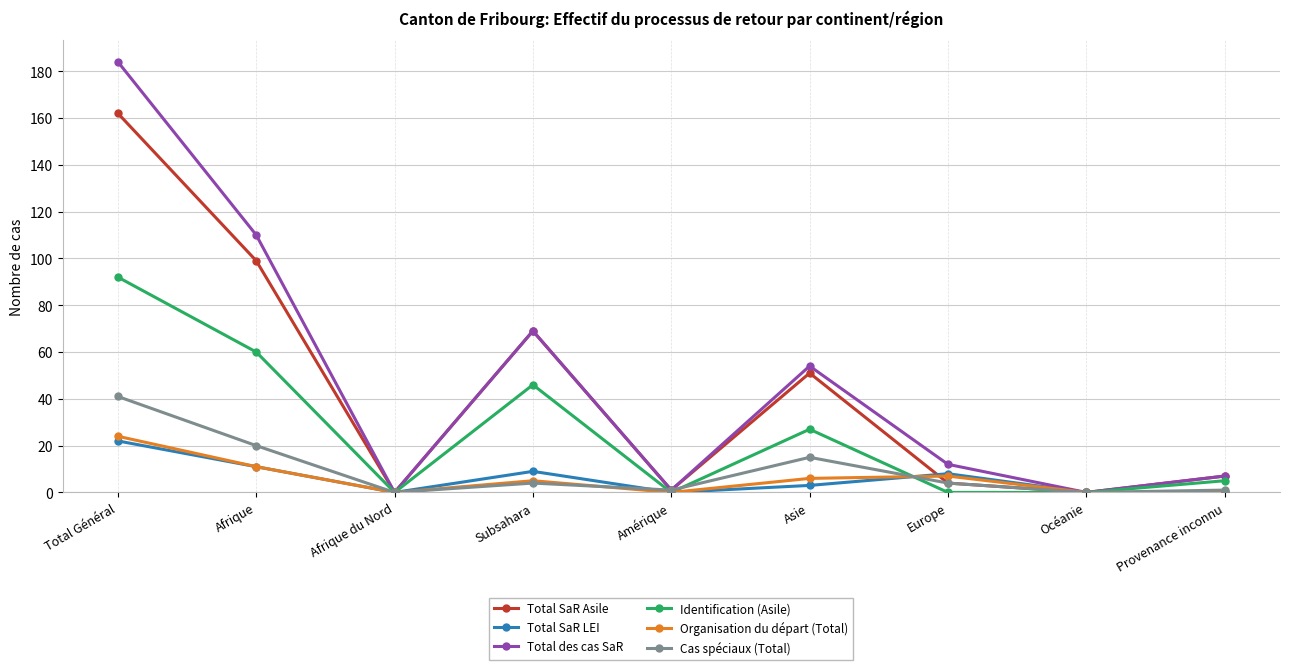

What is the difference between the highest and lowest values at Amérique?

1